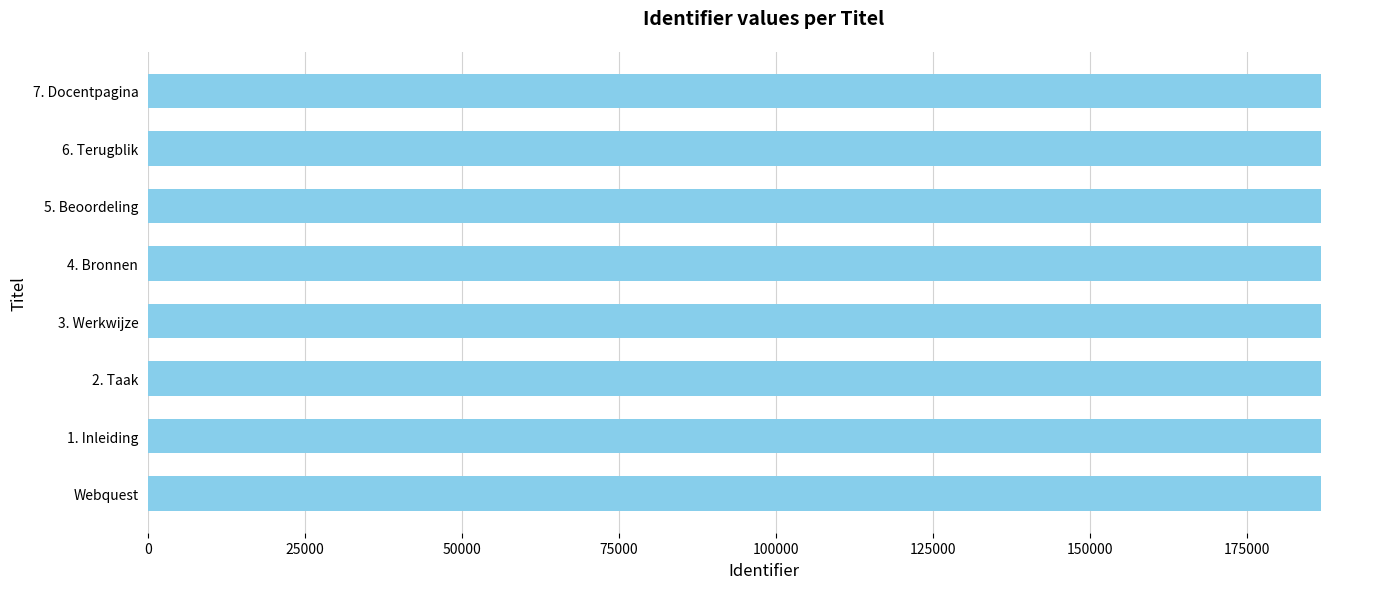

What is the maximum value shown in the chart?

186883